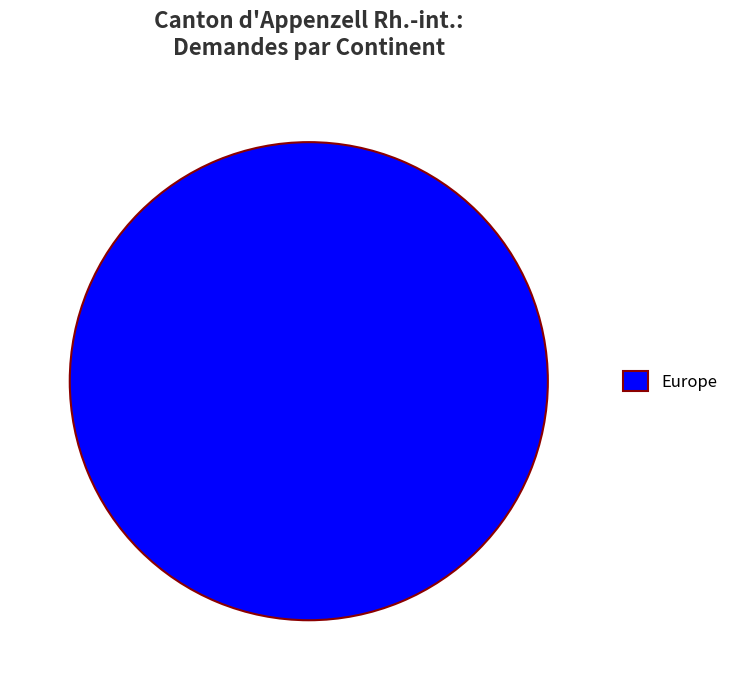

Count the number of slices in the pie.

1